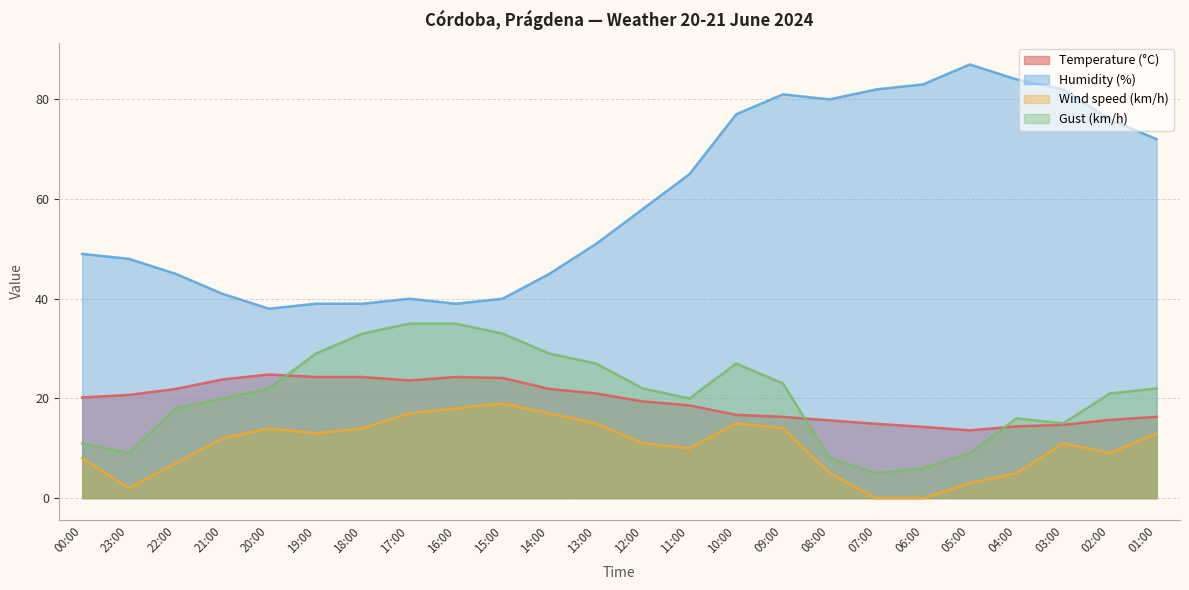

What is the difference between the maximum and minimum values in the Humidity (%) series?

49.0